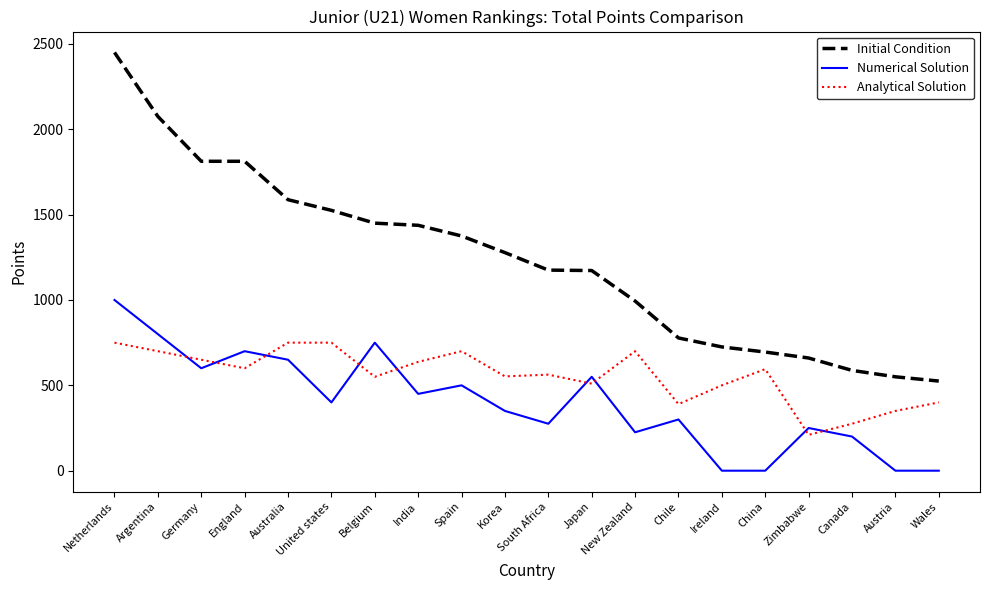

How many lines are shown in the chart?

3